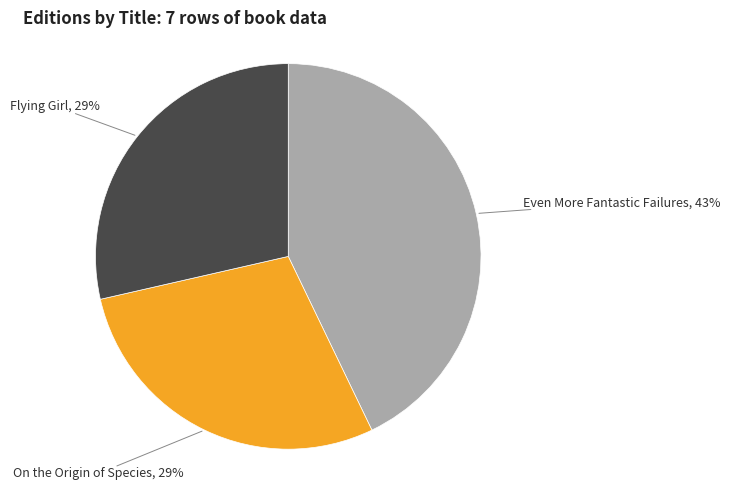

What is the largest slice in the pie chart?

Even More Fantastic Failures